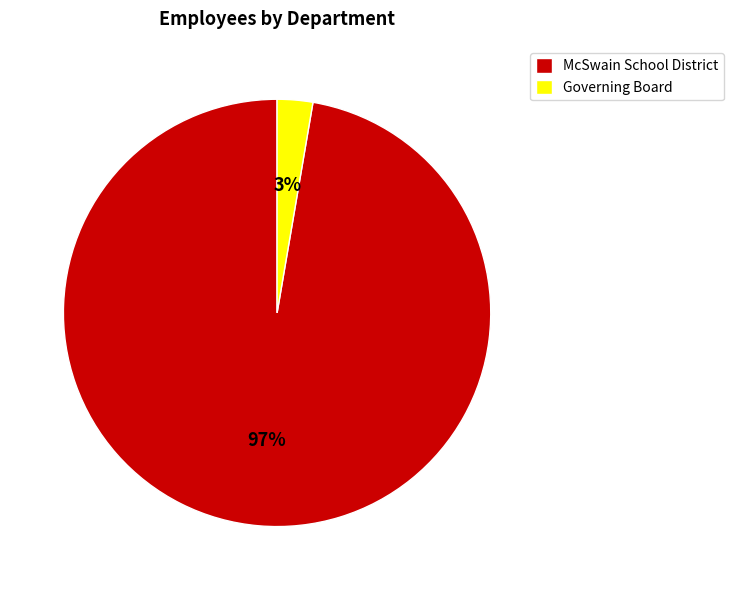

To the nearest percent, what is the combined percentage of Governing Board and McSwain School District?

100%